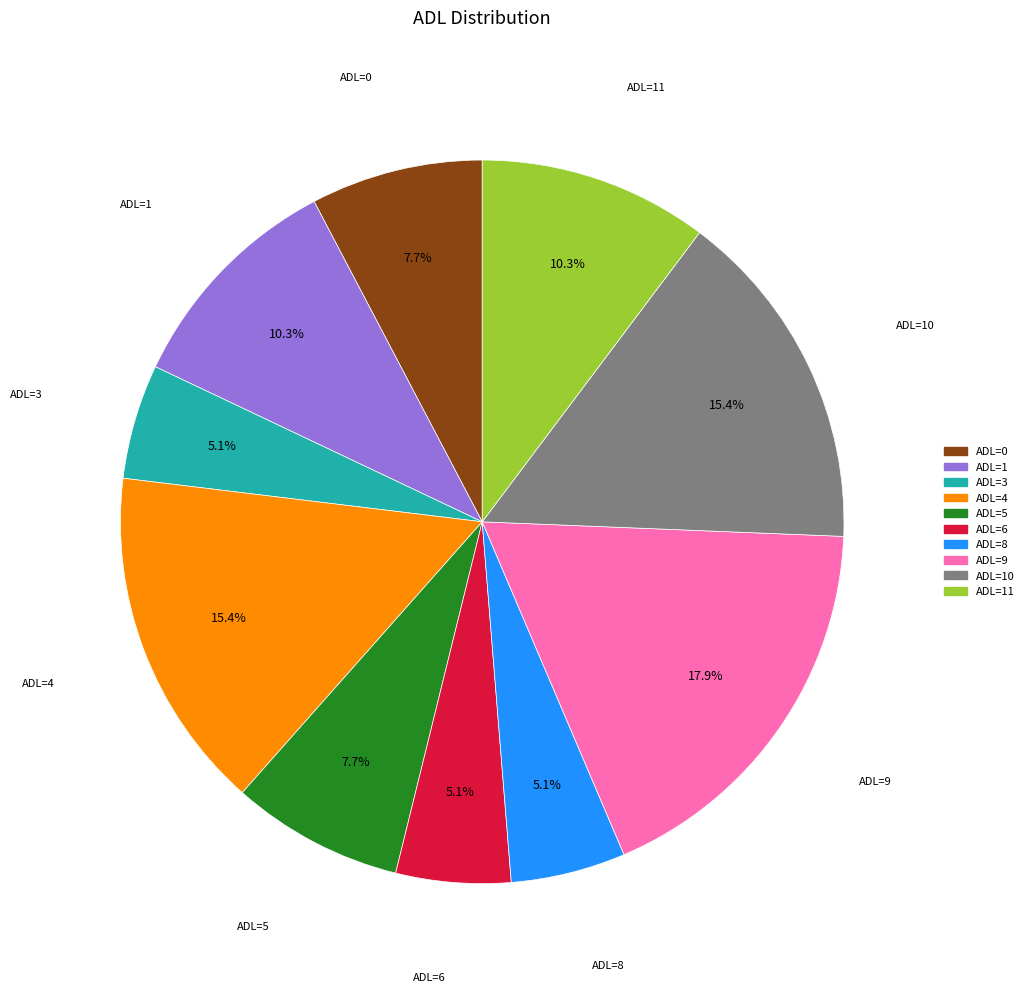

Is there a majority slice in this chart?

No